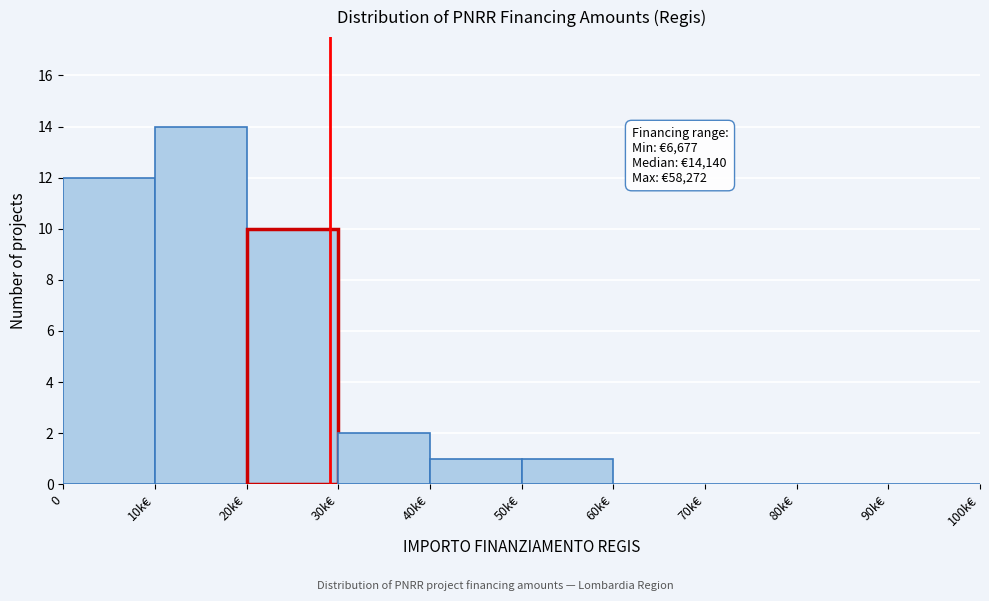

Reading right to left, what are all the values shown in this chart?

90k€=0	80k€=0	70k€=0	60k€=0	50k€=1	40k€=1	30k€=2	20k€=10	10k€=14	0=12